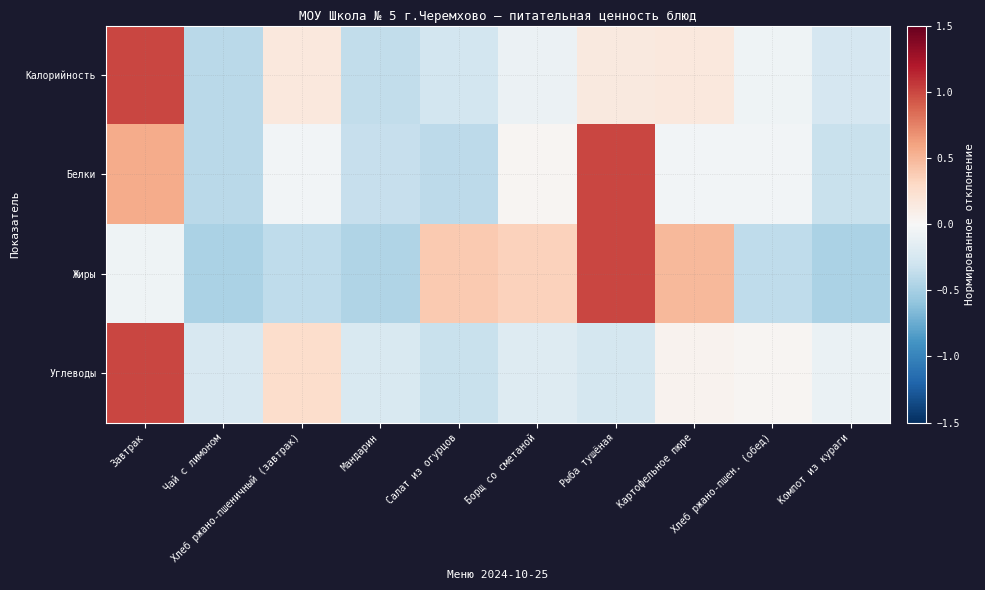

What is the spread (max minus min) of values at Мандарин?

0.2